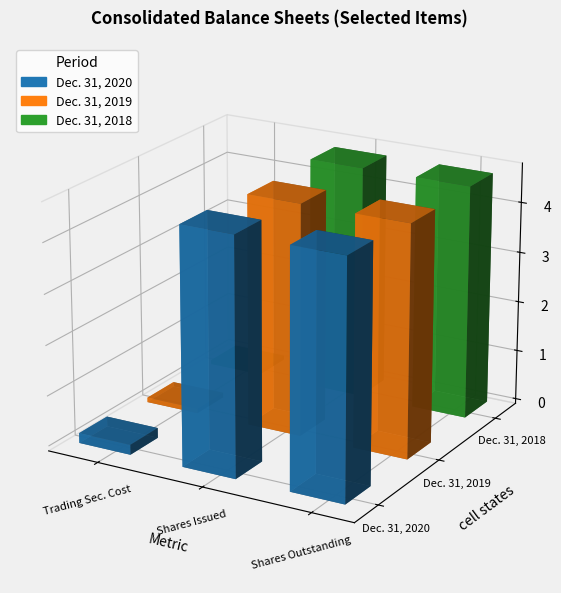

Which category has the highest value in the Dec. 31, 2020 series?

Common Stock, Shares, Issued